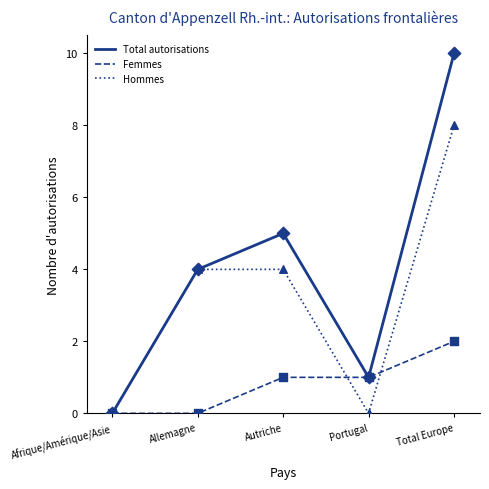

Between Allemagne and Total Europe, which series saw the biggest shift?

Total autorisations